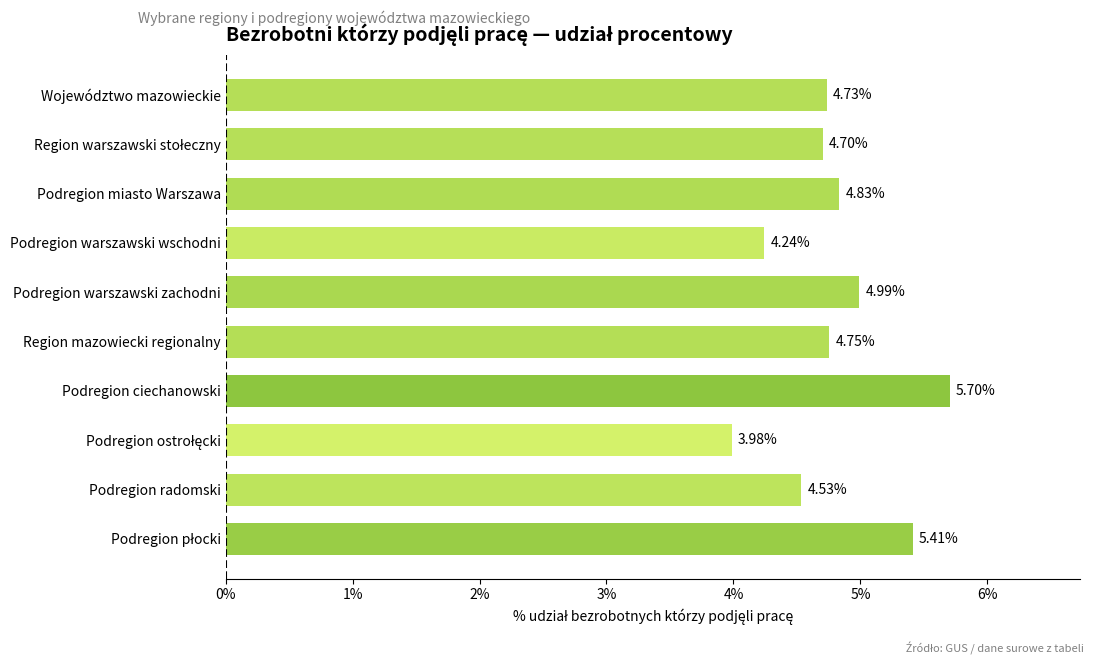

Which label corresponds to the largest value in the chart?

Podregion ciechanowski